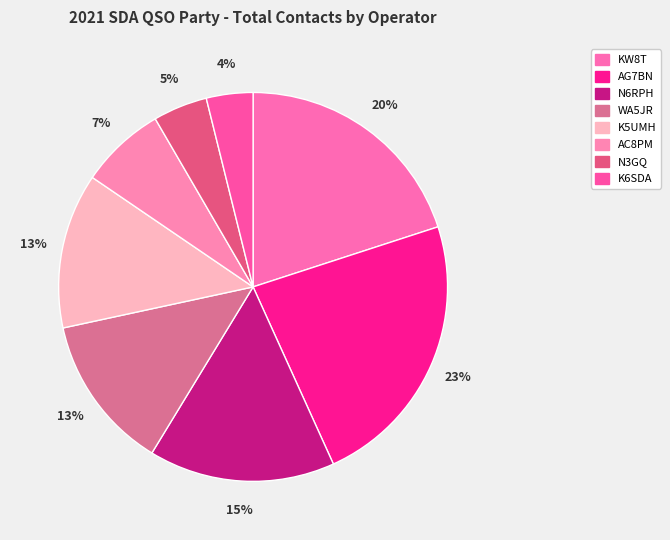

How many slices are in this pie chart?

8